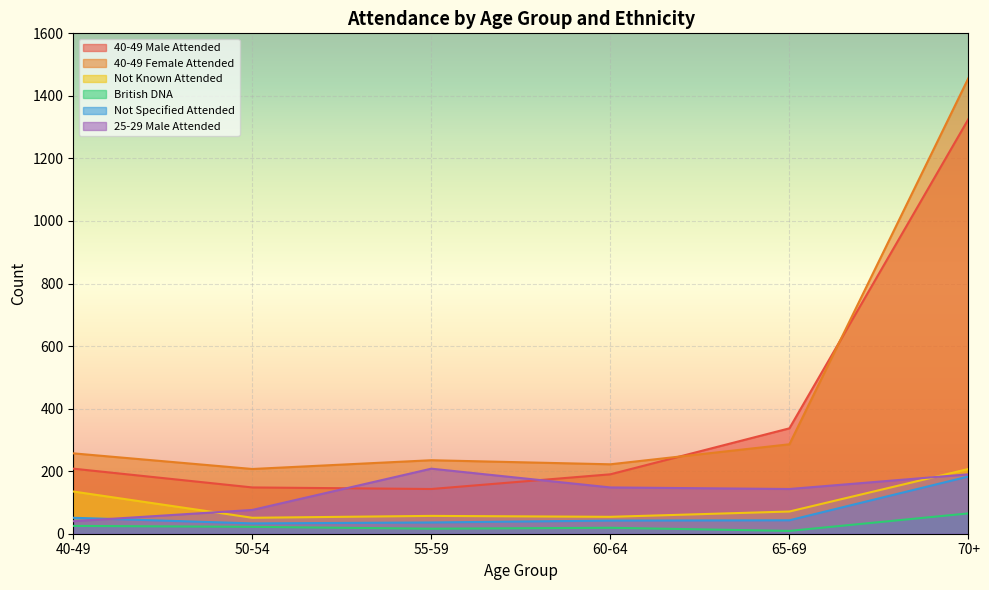

What is the label of the 2nd point from the right?

65-69